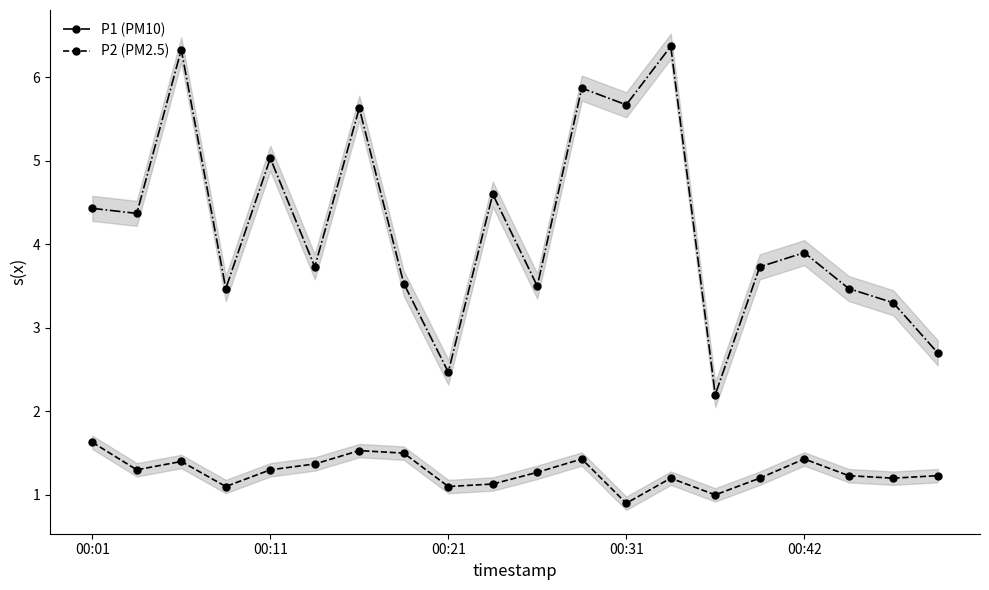

How many data points in P1 (PM10) are above 3?

17